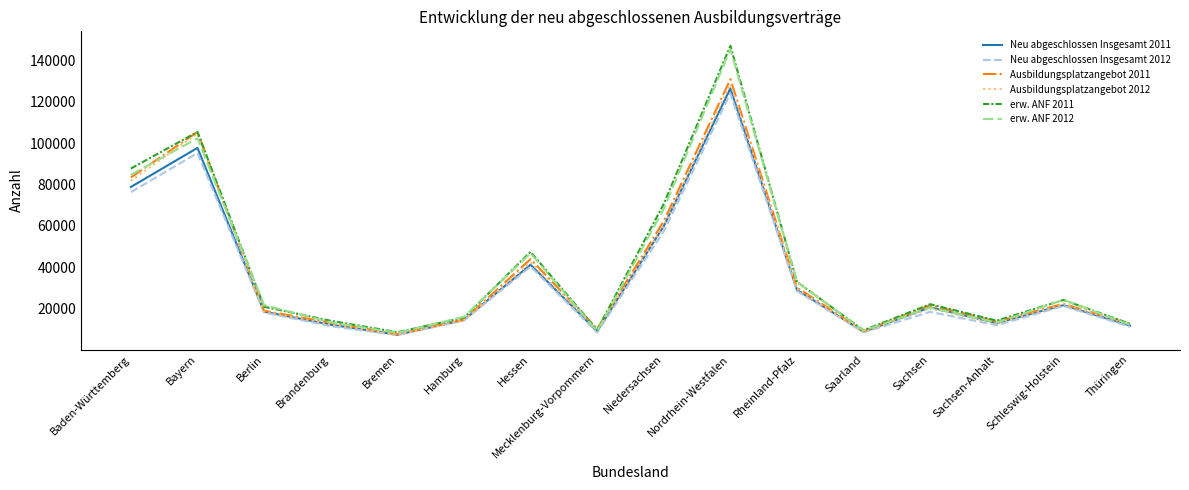

Is the value of erw. ANF 2011 at Berlin greater than the value of erw. ANF 2012 at Baden-Württemberg?

No